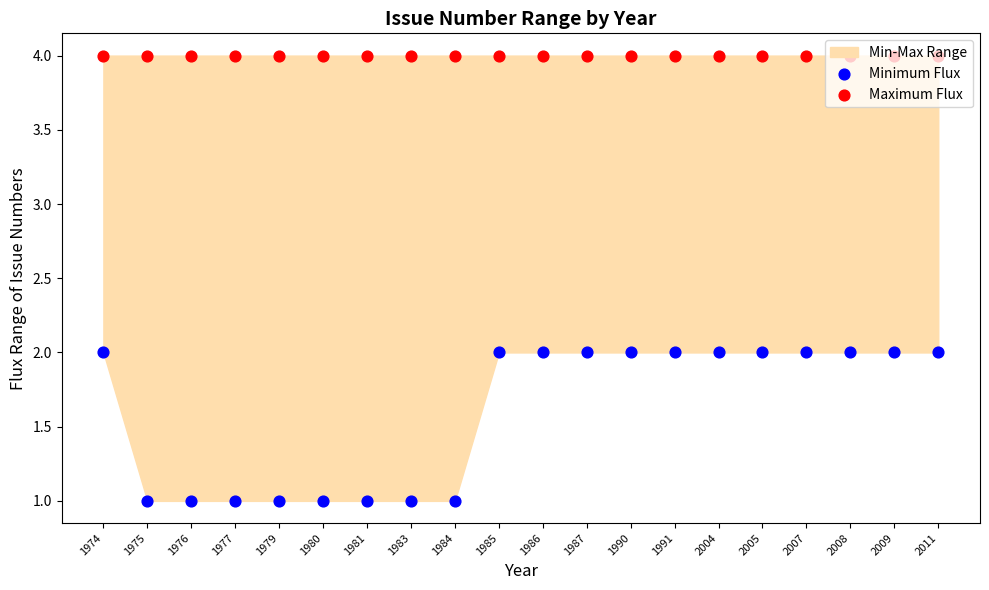

Which series has the largest Y range (max minus min)?

Minimum Flux